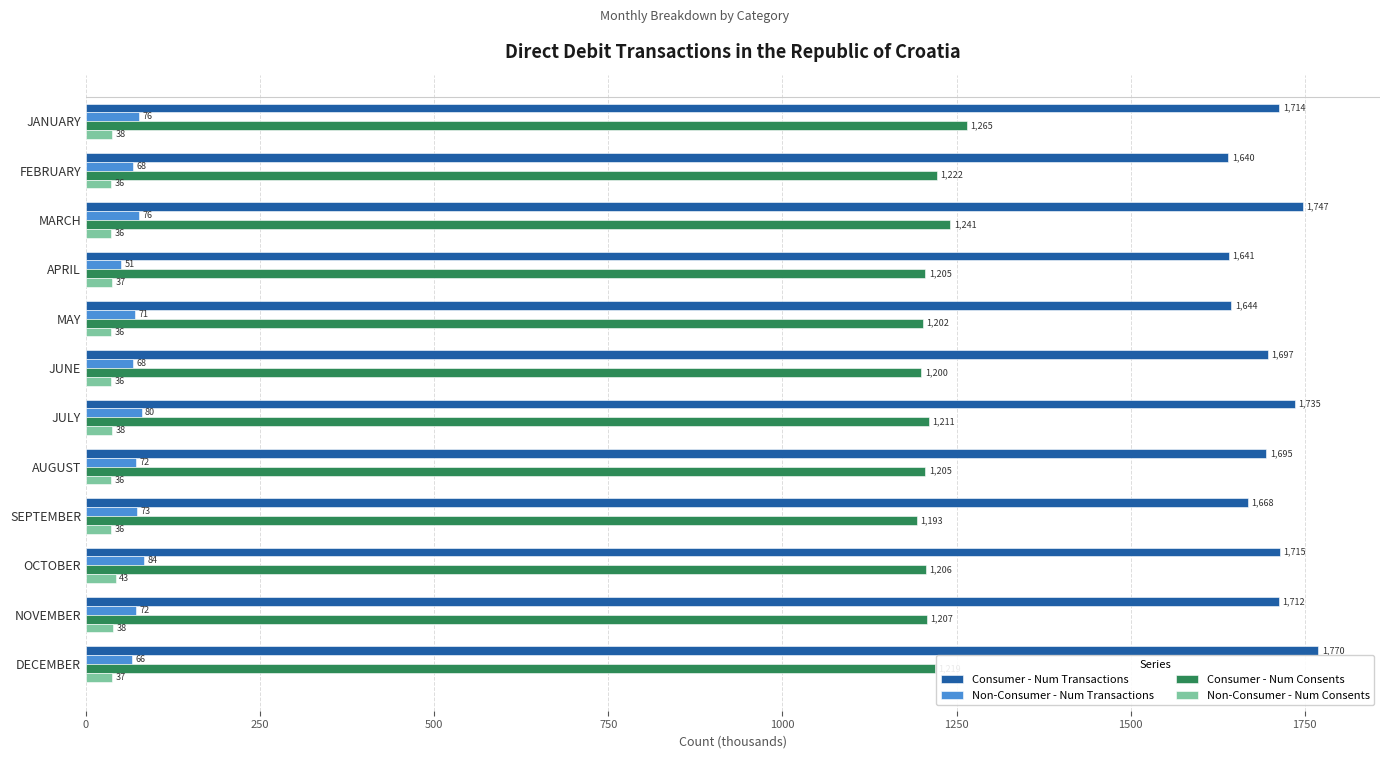

What is the sum of all Non-Consumer - Num Consents values?

448.8